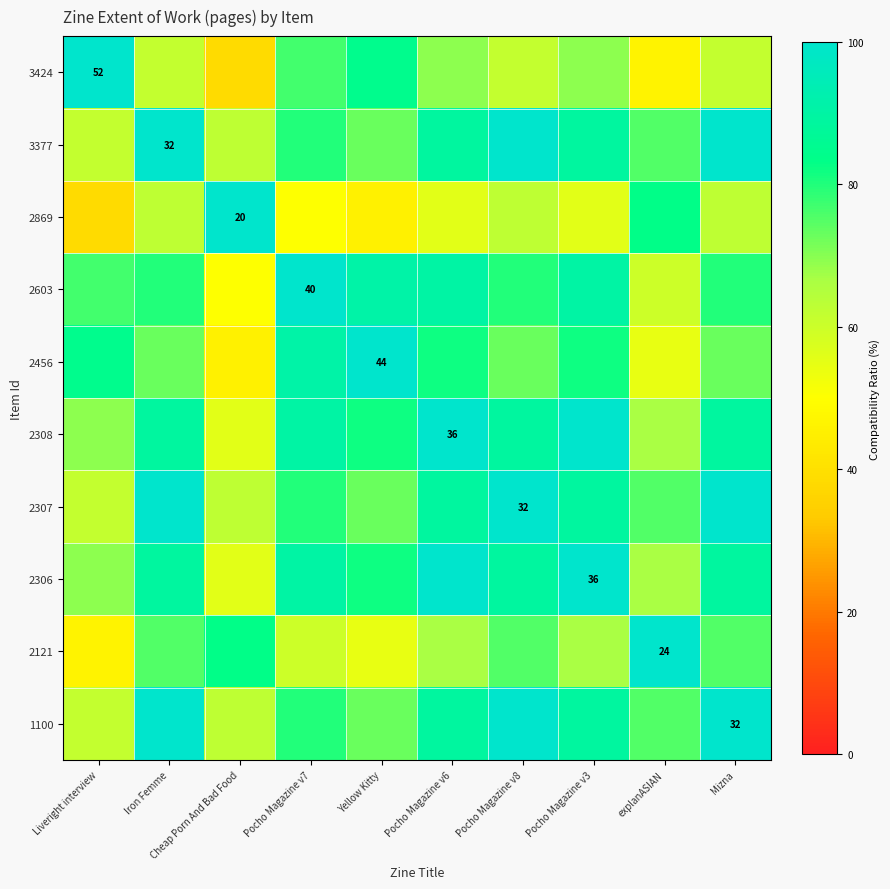

Which category has the lowest value across all series?

Cheap Porn And Bad Food